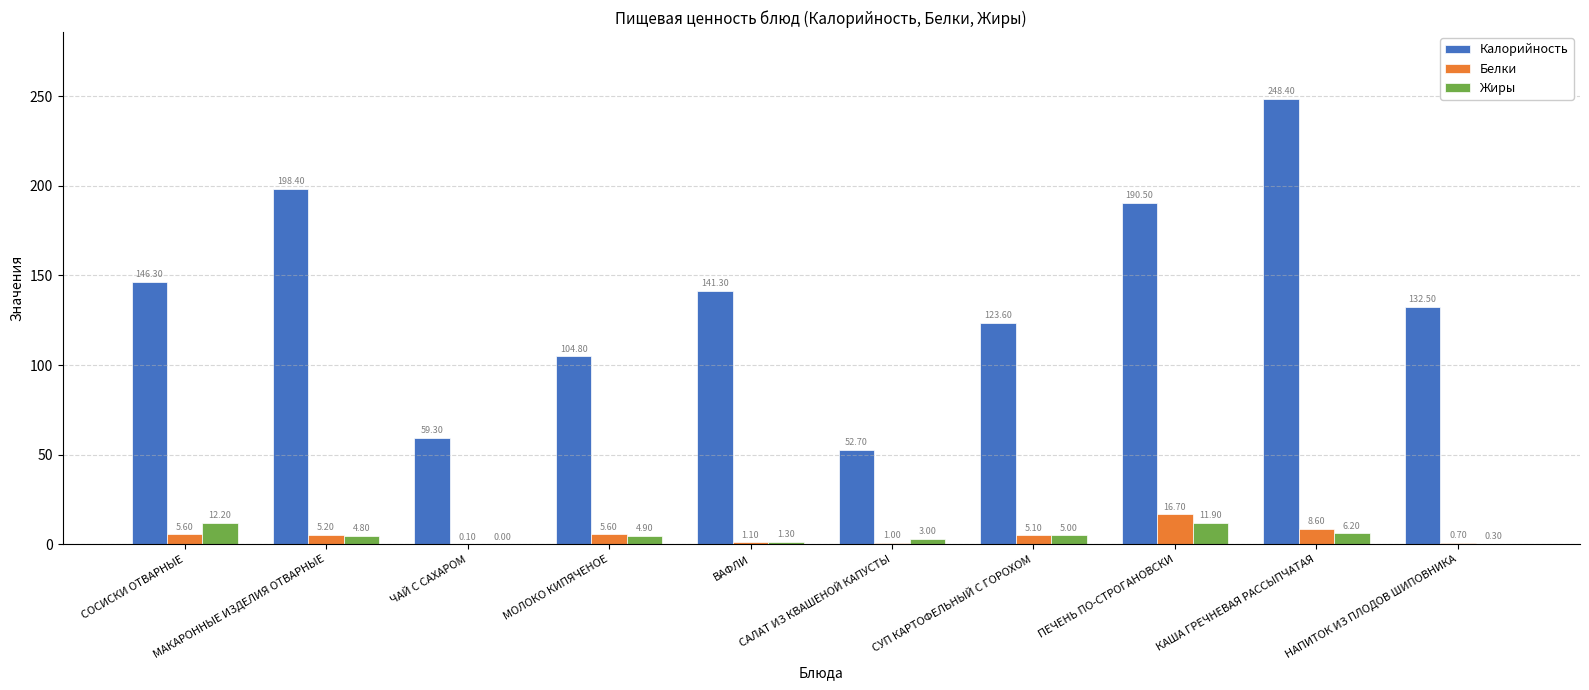

Reading left to right, transcribe all the data shown in this chart.

Калорийность: 146.3	198.4	59.3	104.8	141.3	52.7	123.6	190.5	248.4	132.5
Белки: 5.6	5.2	0.1	5.6	1.1	1.0	5.1	16.7	8.6	0.7
Жиры: 12.2	4.8	0.0	4.9	1.3	3.0	5.0	11.9	6.2	0.3